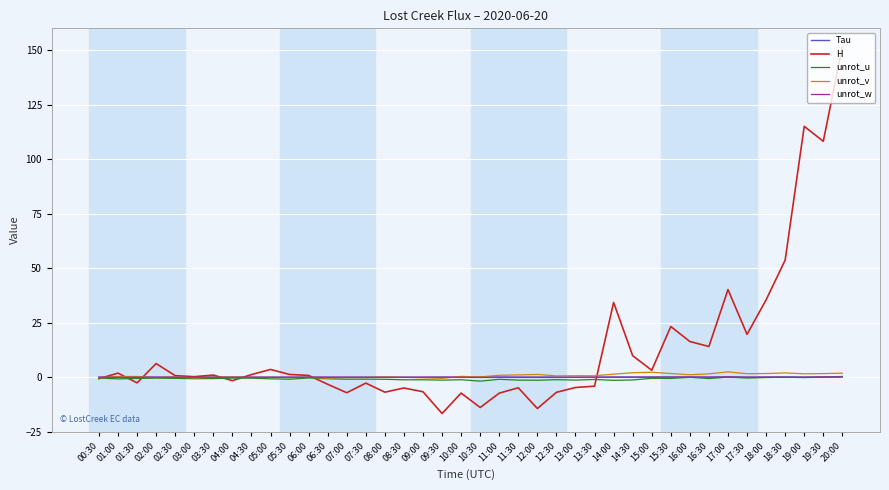

At which category is the sum across all series the highest?

20:00